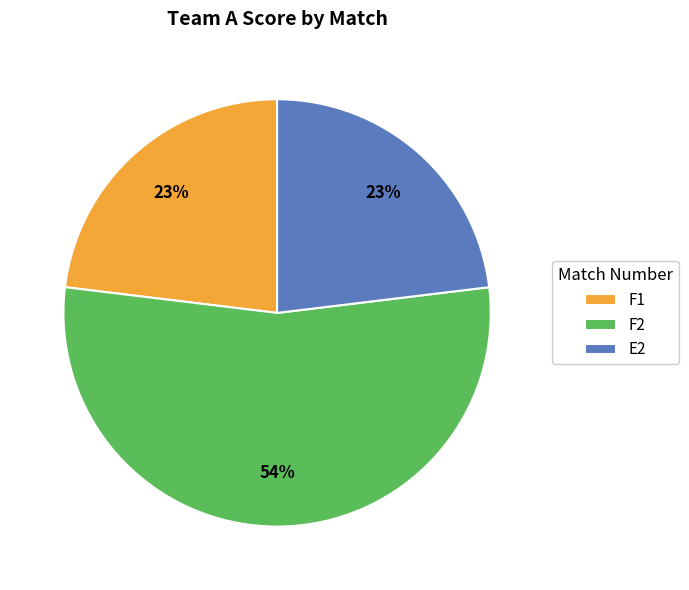

To the nearest percent, what is the difference between the largest and smallest slice percentages?

31%